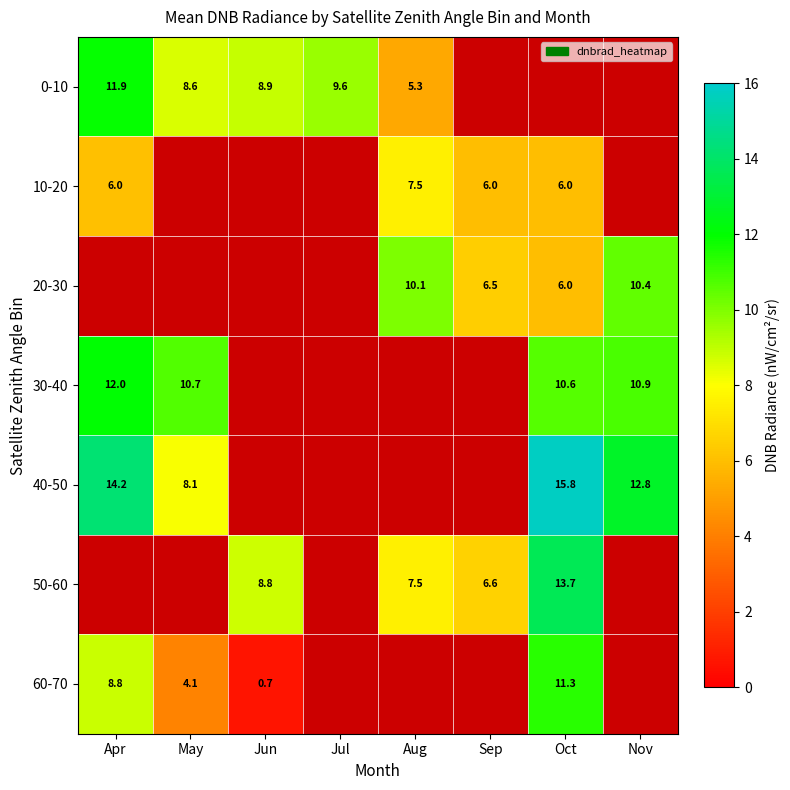

Is the value of 60-70 at May greater than the value of 10-20 at Sep?

No